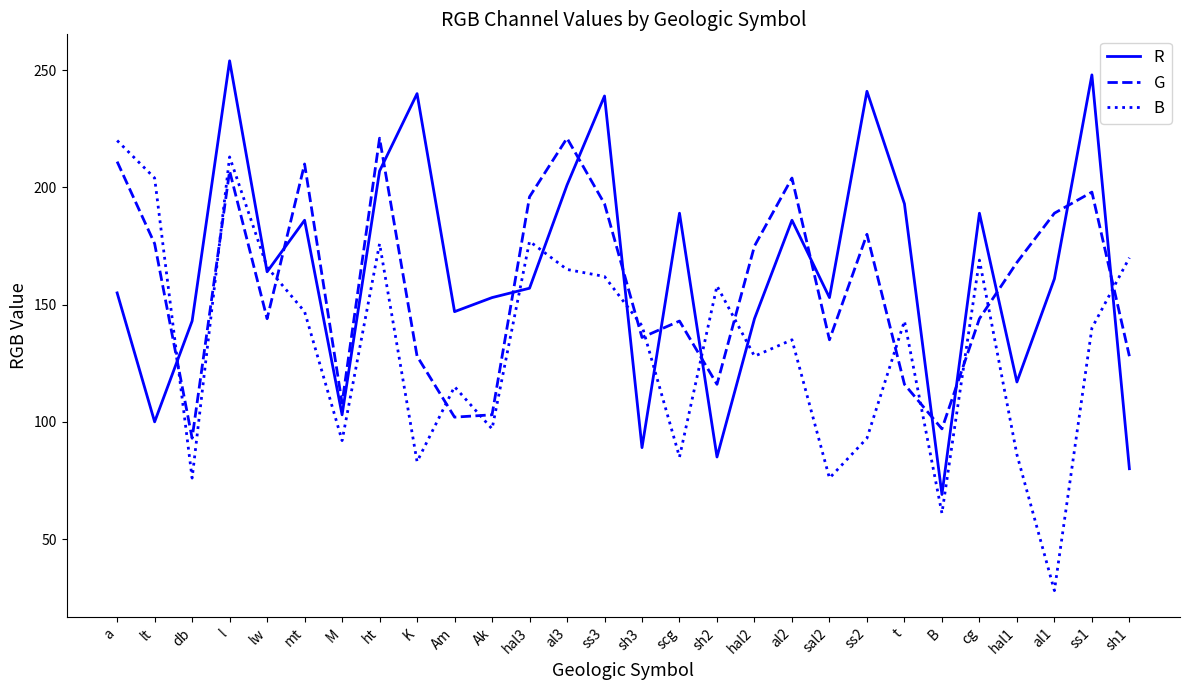

How many interior local peaks does the G series have?

8